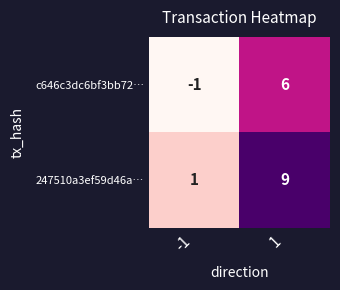

What is the total value across all series at 1?

15